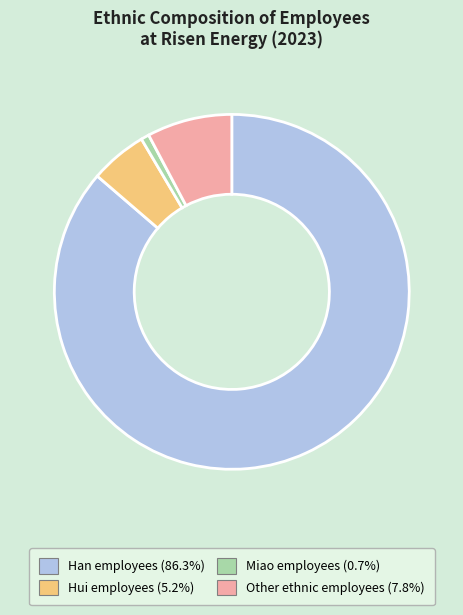

How many slices are in this pie chart?

4